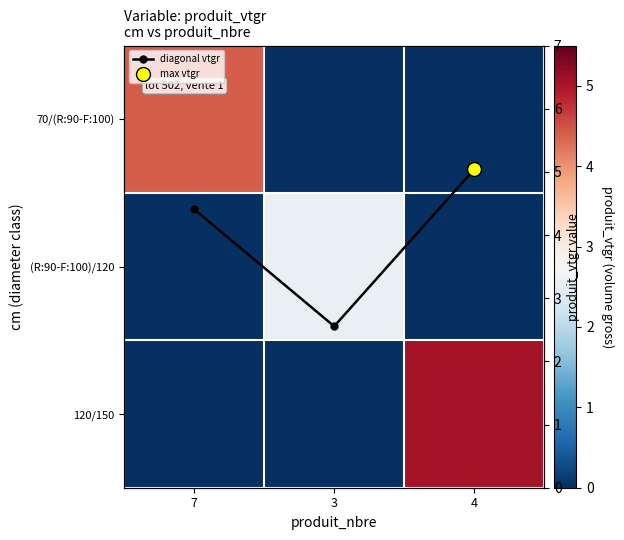

Which series has the widest spread of values?

120/150